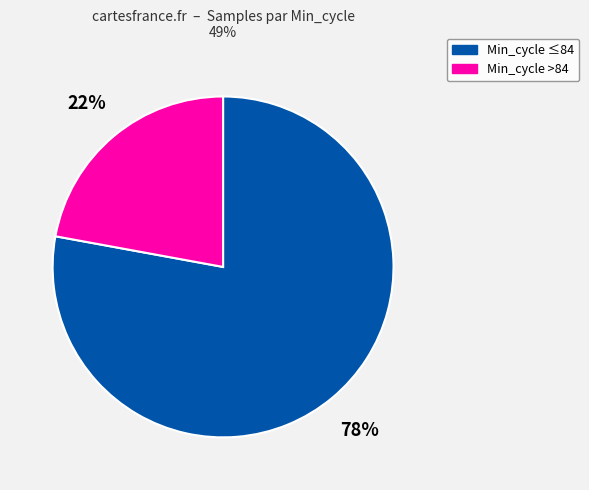

How many slices are in this pie chart?

2